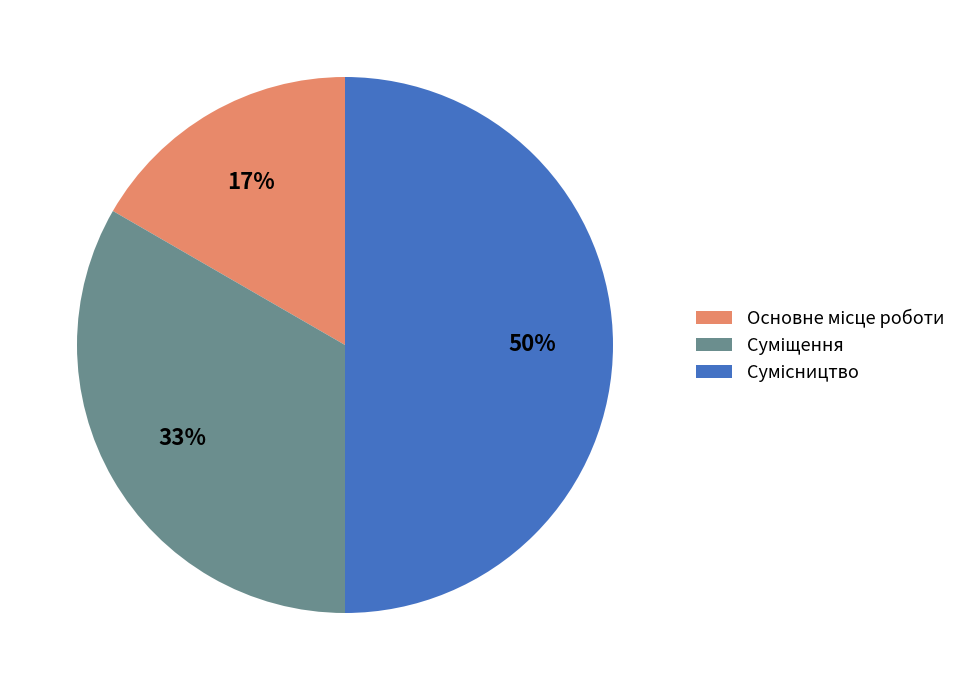

How many segments does this pie chart have?

3